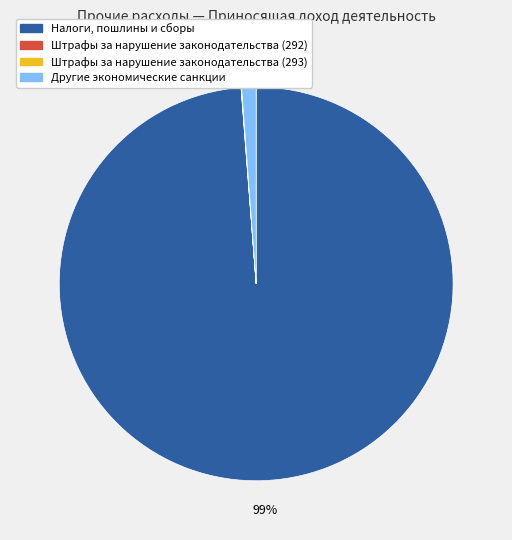

To the nearest percent, what percentage of the pie is Другие экономические санкции?

1%